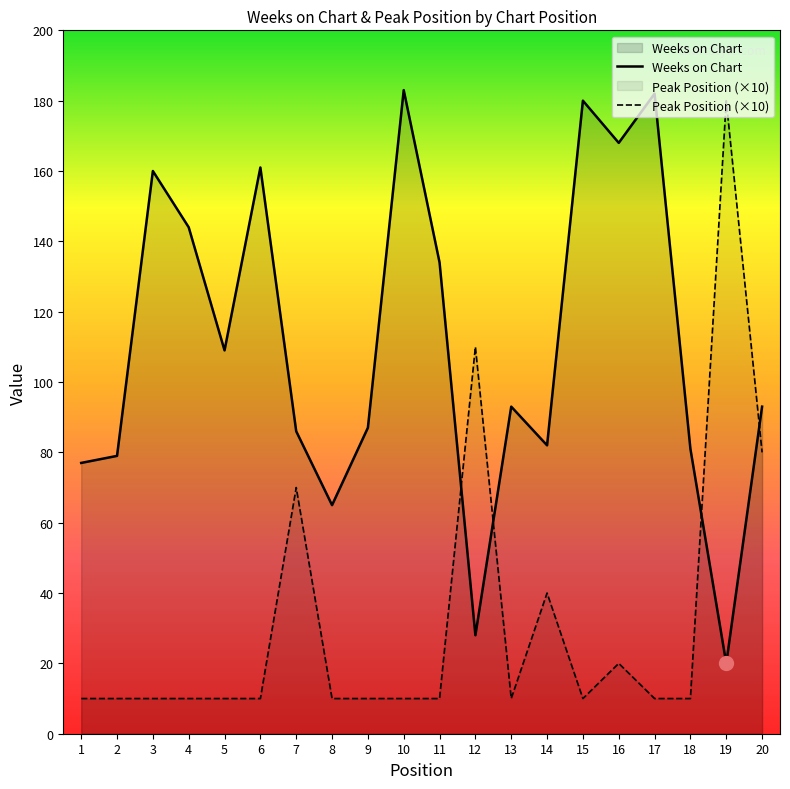

What is the difference between the maximum and minimum values in the Peak Position series?

170